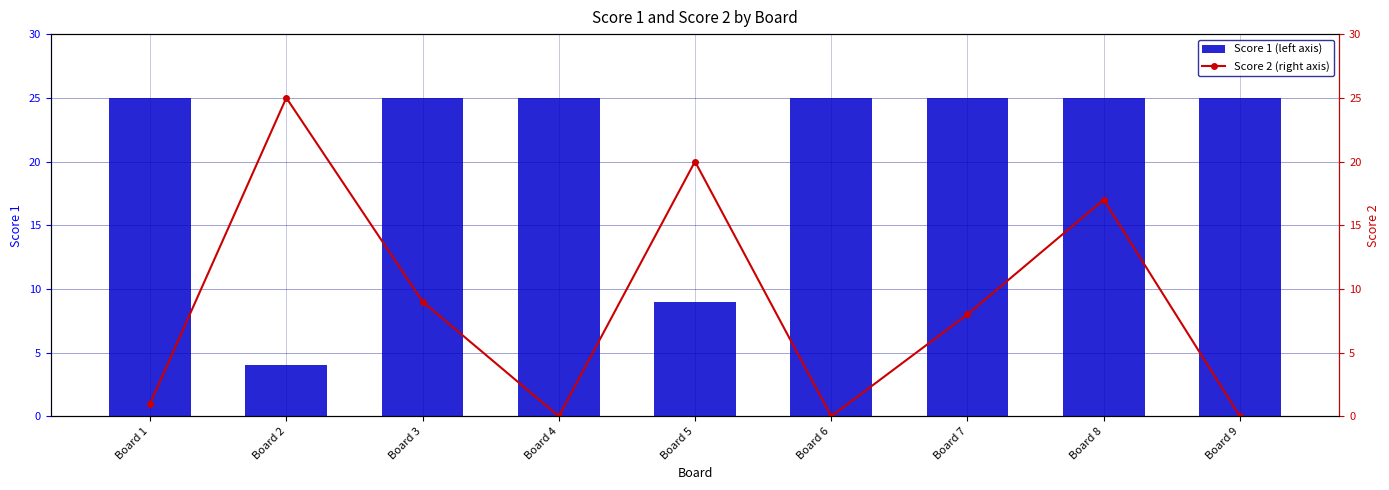

True or false: Score 1 (left axis) has a value of 9 at Board 5.

True